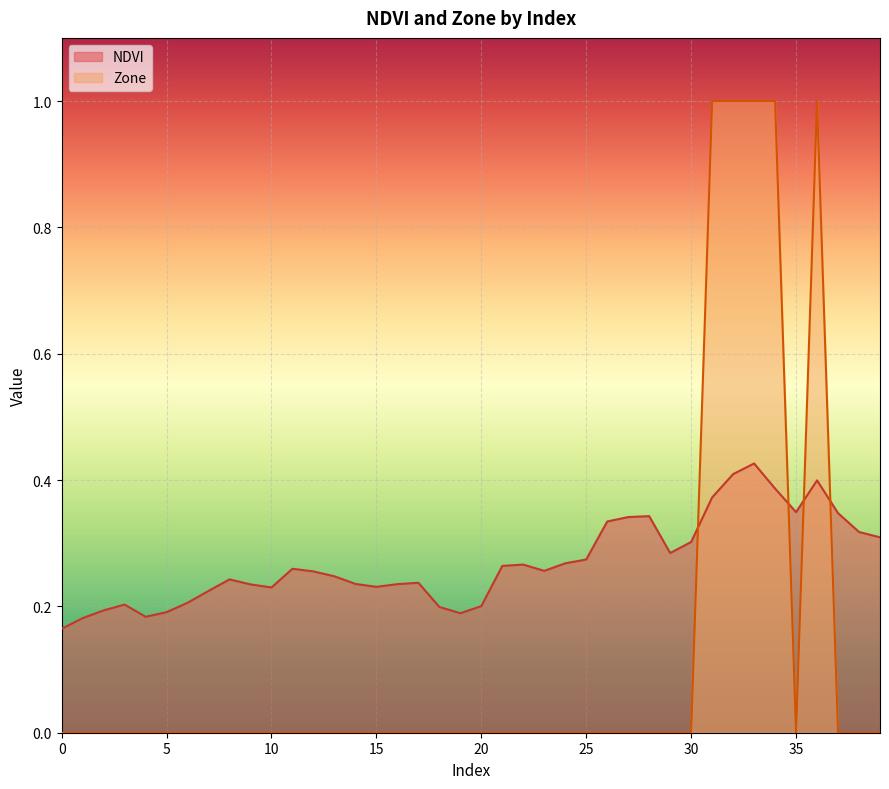

Between 13 and 36, which series saw the biggest shift?

Zone